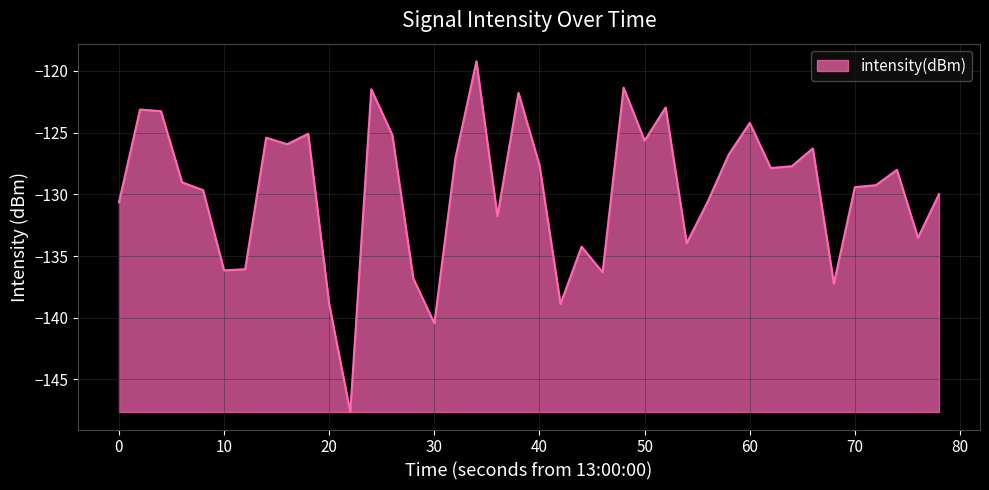

What is the minimum value shown in the chart?

-147.6